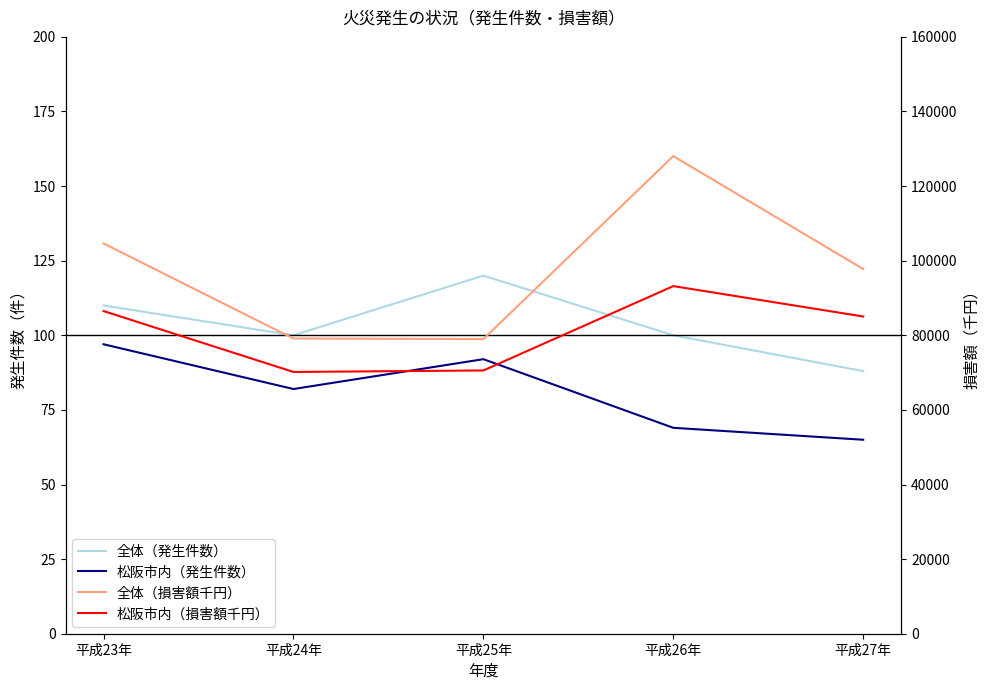

True or false: 松阪市内（損害額千円） and 全体（損害額千円） intersect in this chart.

False